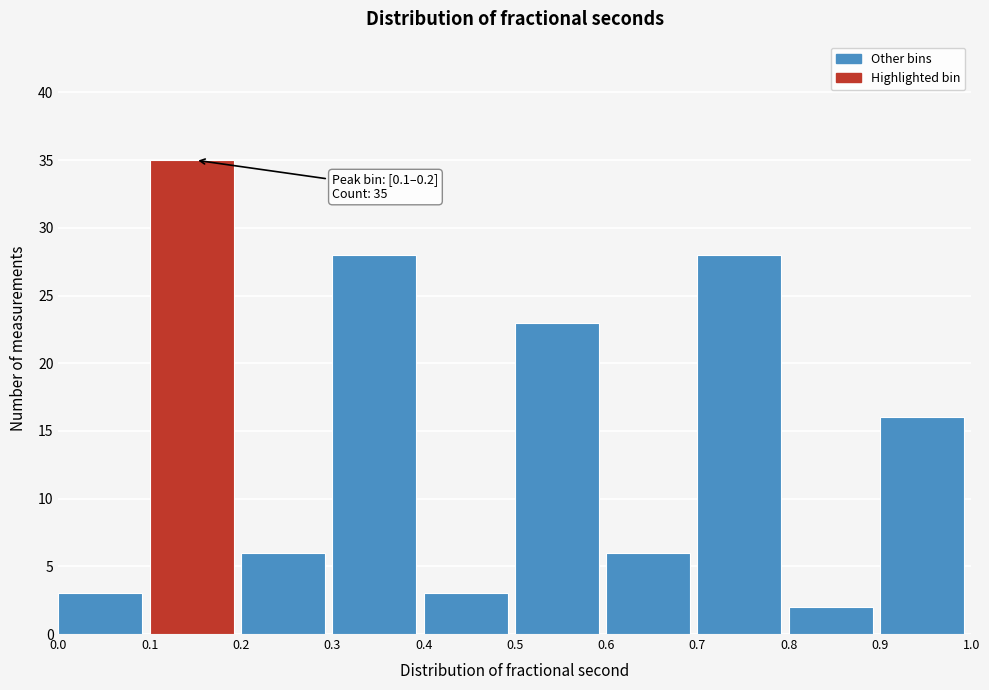

Over which range of the x-axis is the bar tallest?

0.1 to 0.2